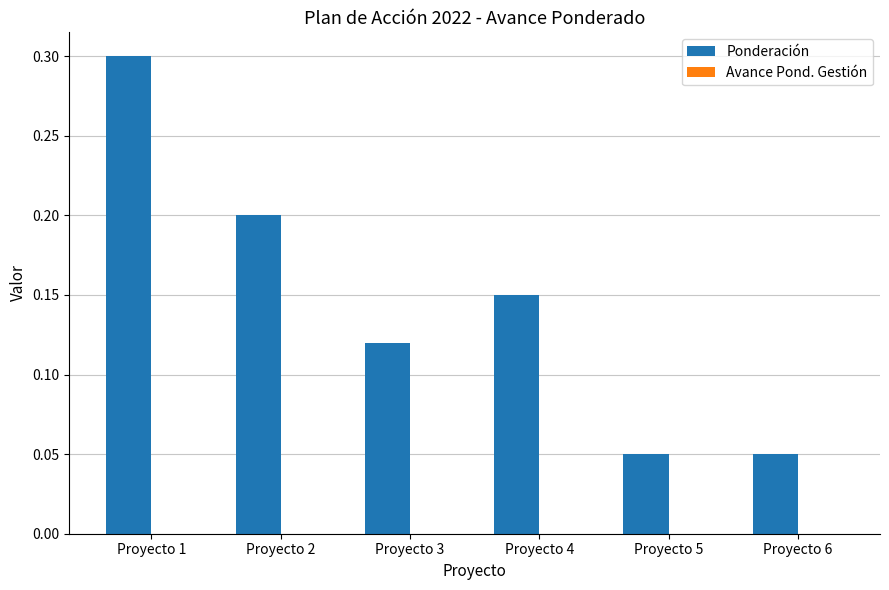

The value at Proyecto 1 is 0.3. True or false?

True